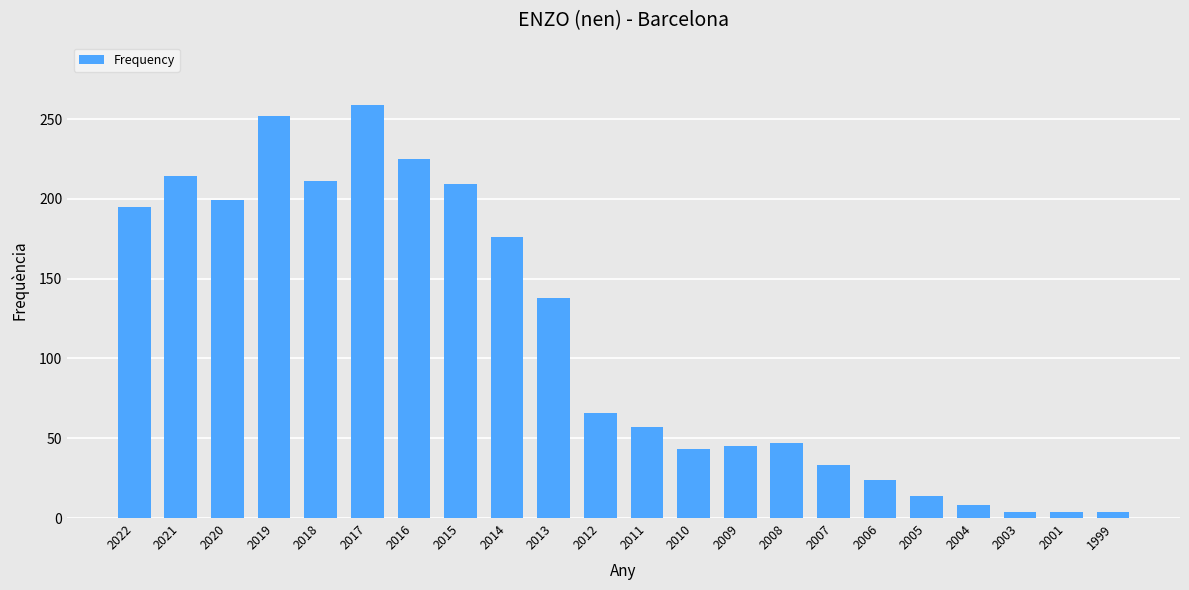

At which label does the data first exceed 66?

2022